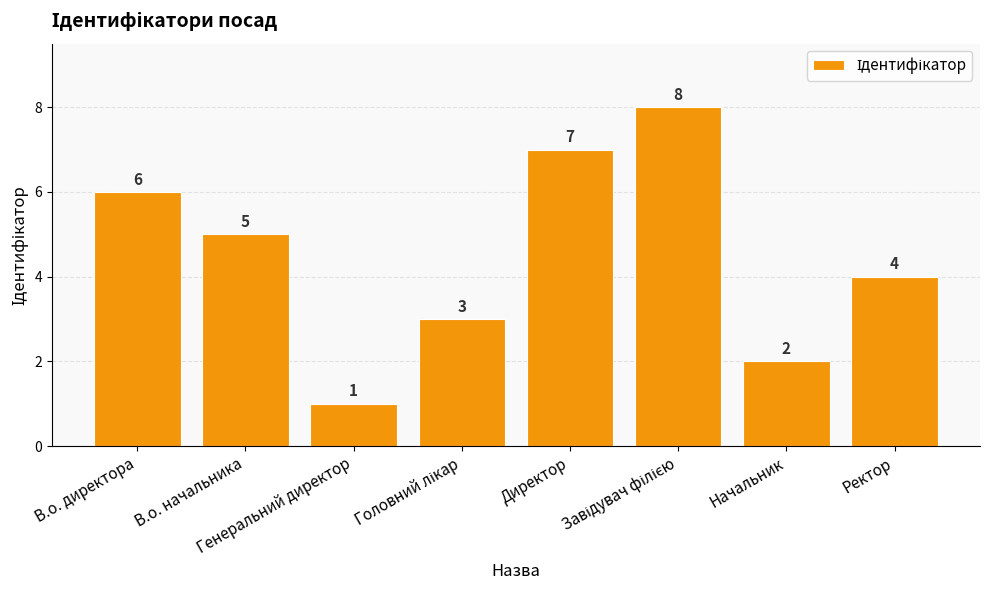

Count the values in the range 3 to 7.

5